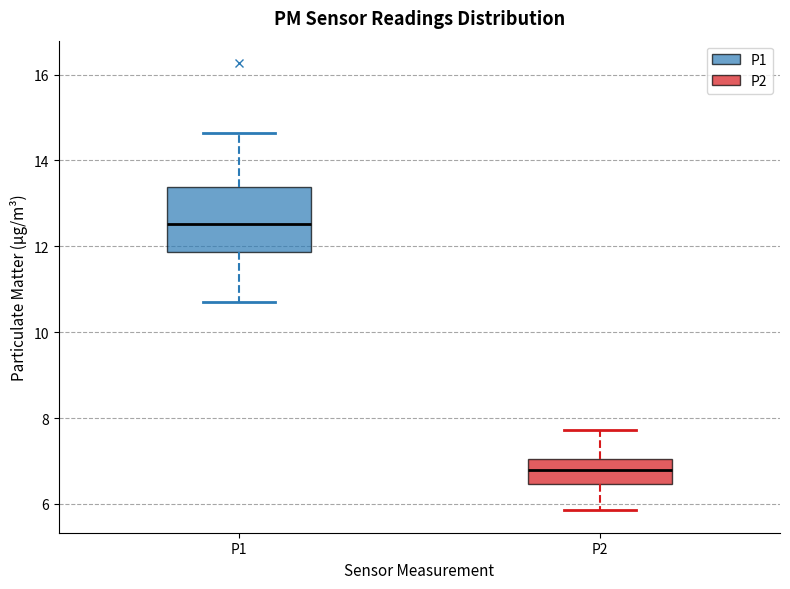

Which box is the tallest, from its lower edge to its upper edge?

P1